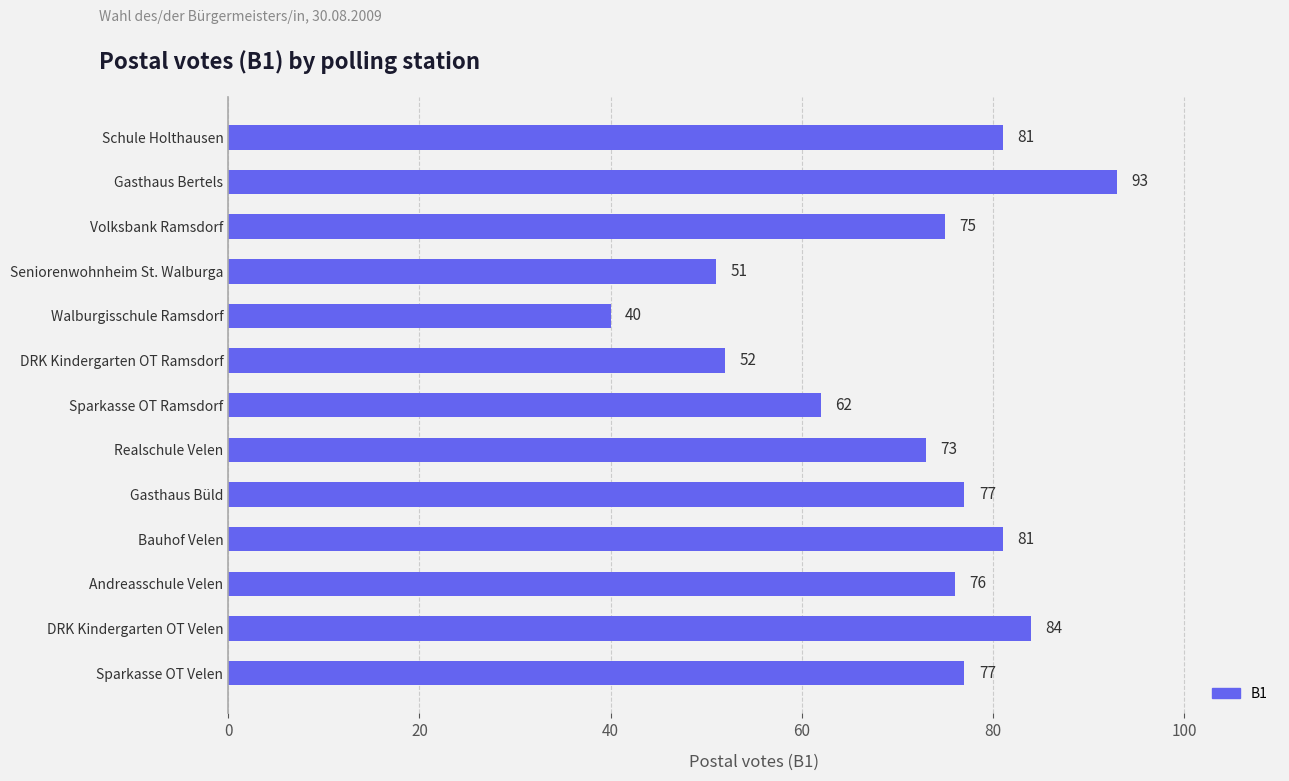

What position from the bottom is Gasthaus Bertels?

12